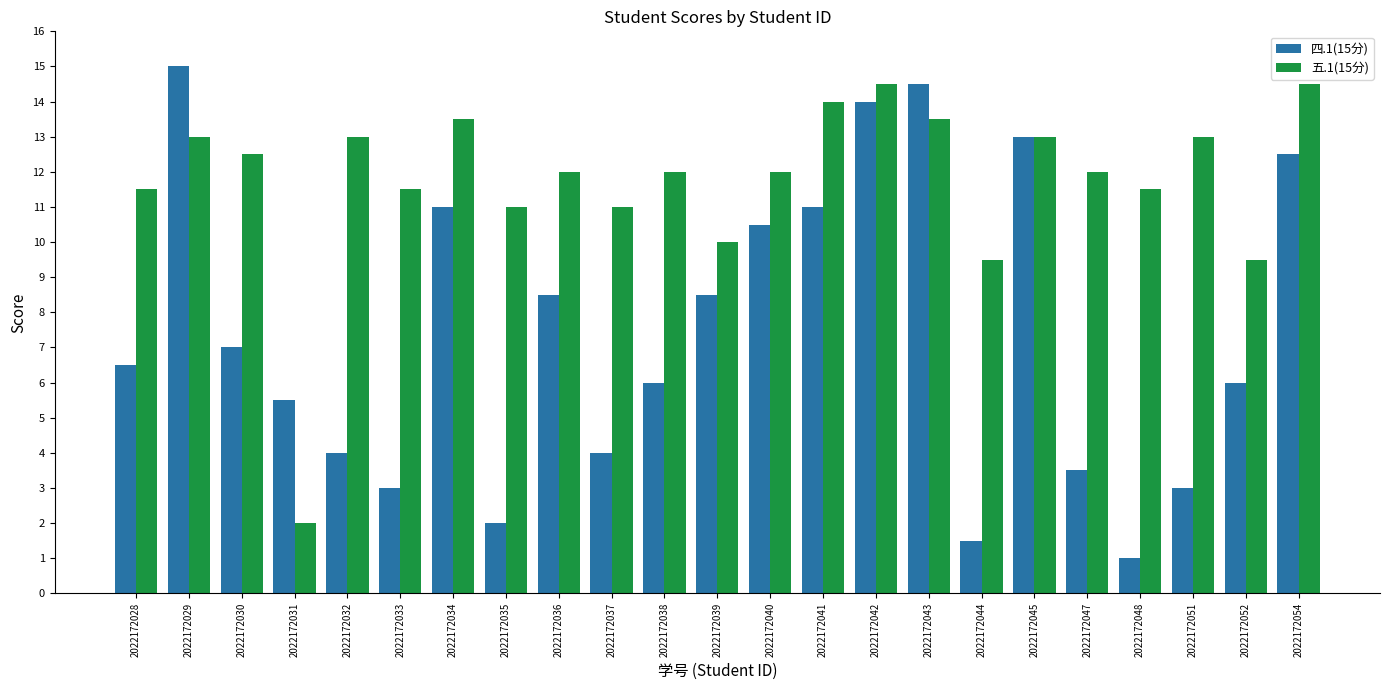

Which series has the widest spread of values?

四.1(15分)